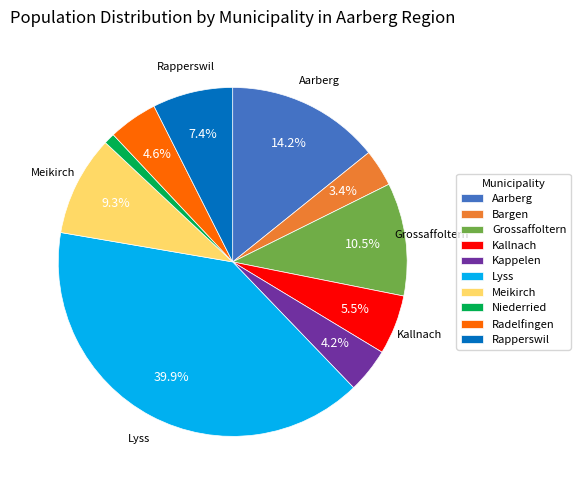

What is the largest slice in the pie chart?

Lyss